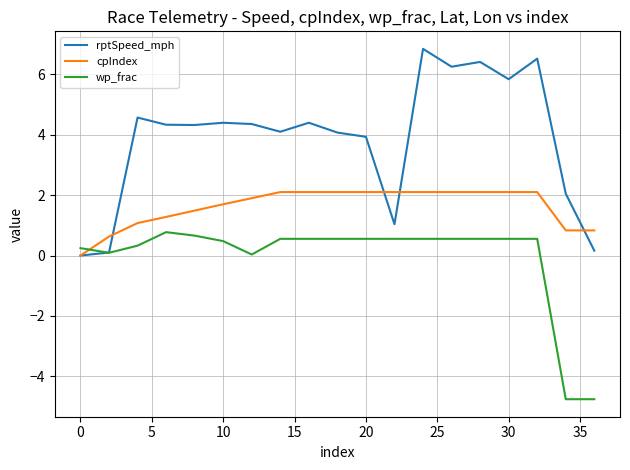

List the series in order of their peak value, highest first.

rptSpeed_mph, cpIndex, wp_frac